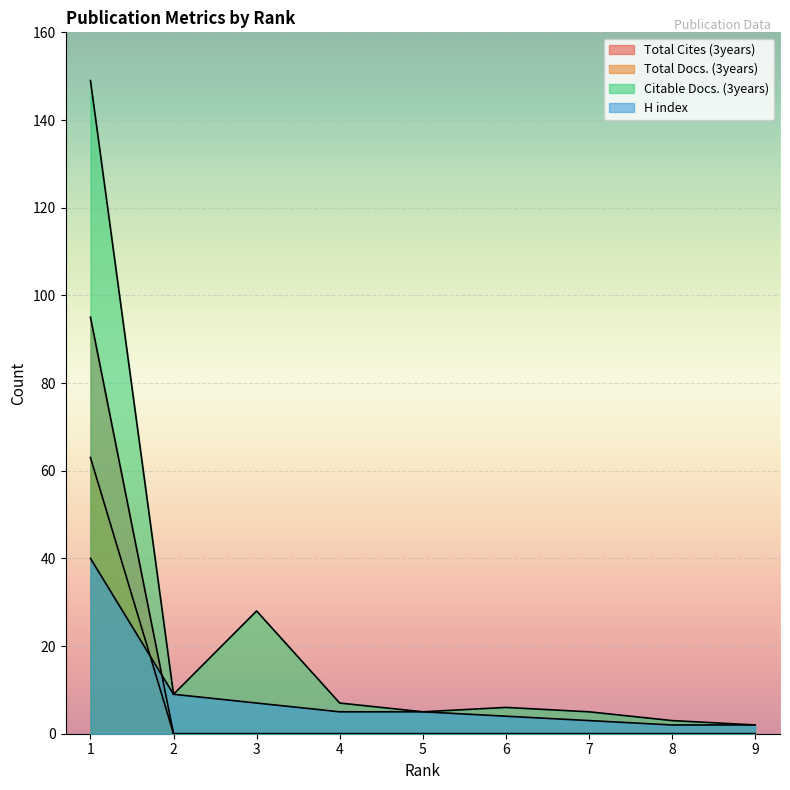

What is the maximum value for Total Docs. (3years)?

63